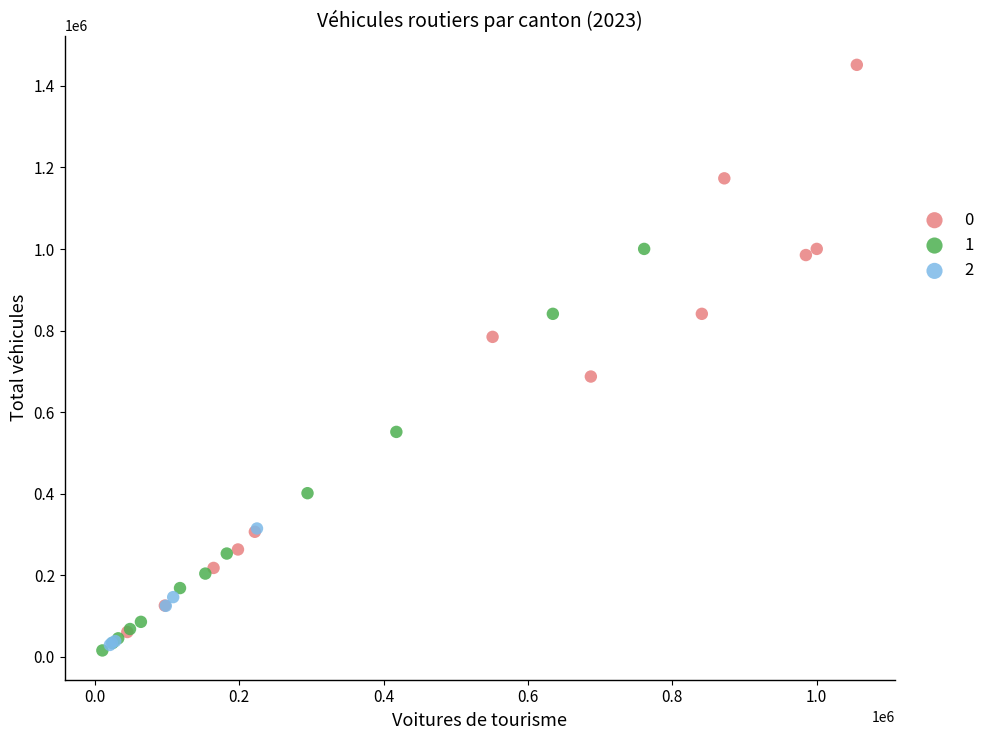

Which series has the largest Y range (max minus min)?

0